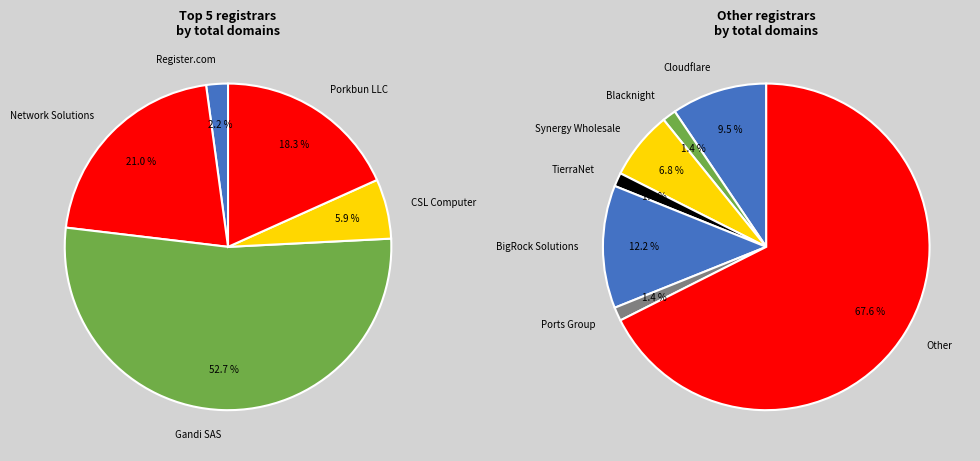

How many slices are in this pie chart?

12